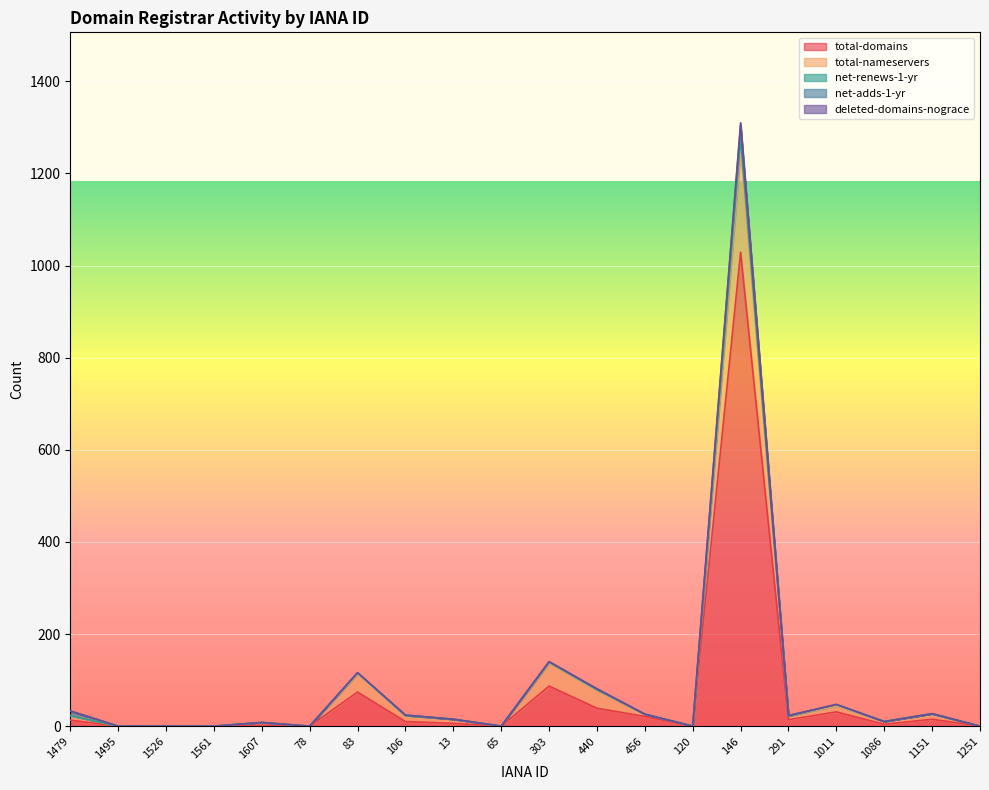

The value of total-domains at 303 is 87. True or false?

True